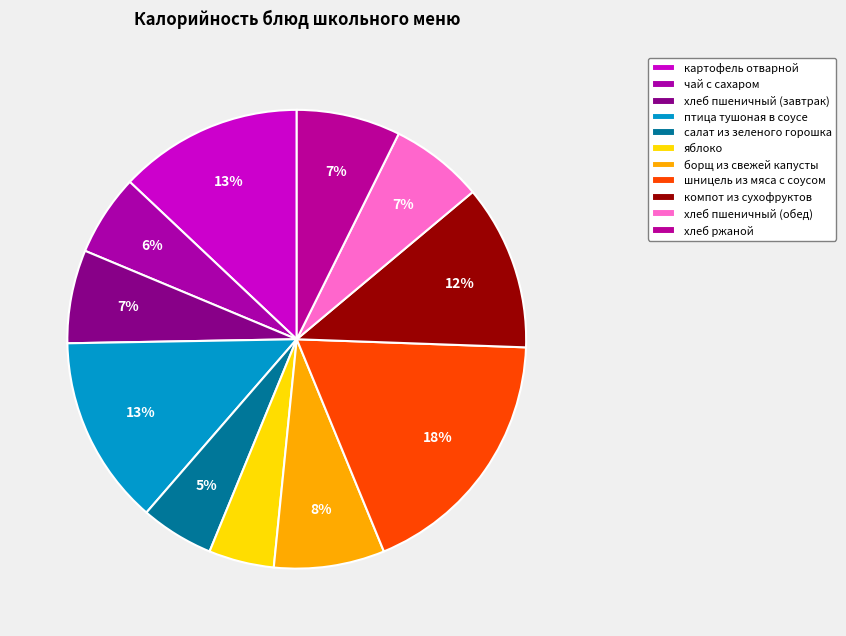

Approximately how many times larger is the value at компот из сухофруктов compared to салат из зеленого горошка?

2.3